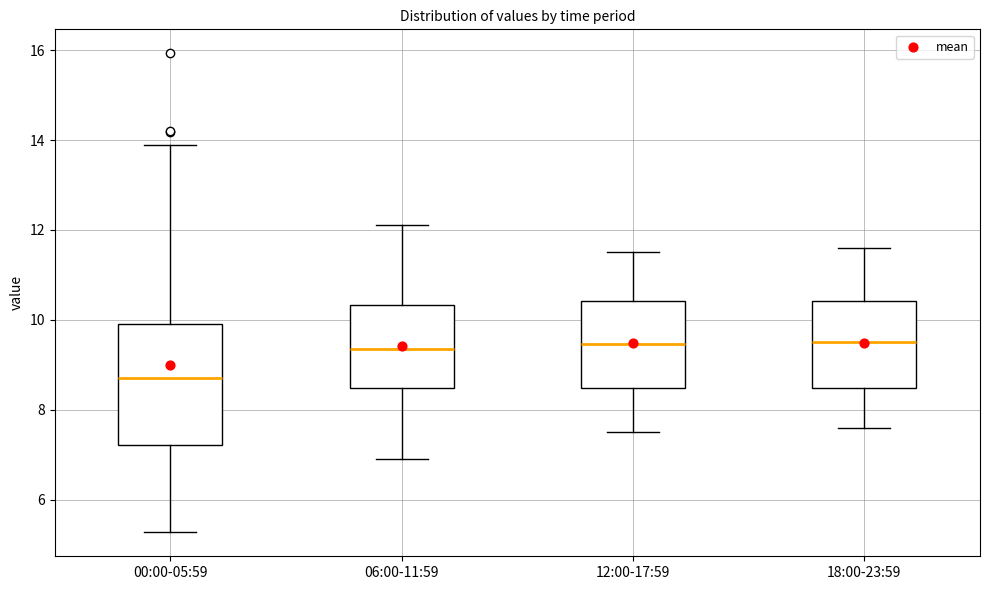

Where does the median line of the box for 18:00-23:59 sit on the y-axis? The values are not printed on the chart, so give them approximately, as read against the axis.

9.6